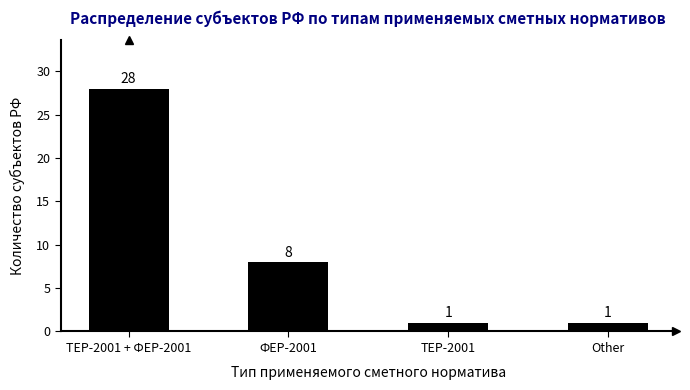

Reading right to left, extract all data points from this chart.

Other=1	ТЕР-2001=1	ФЕР-2001=8	ТЕР-2001 + ФЕР-2001=28